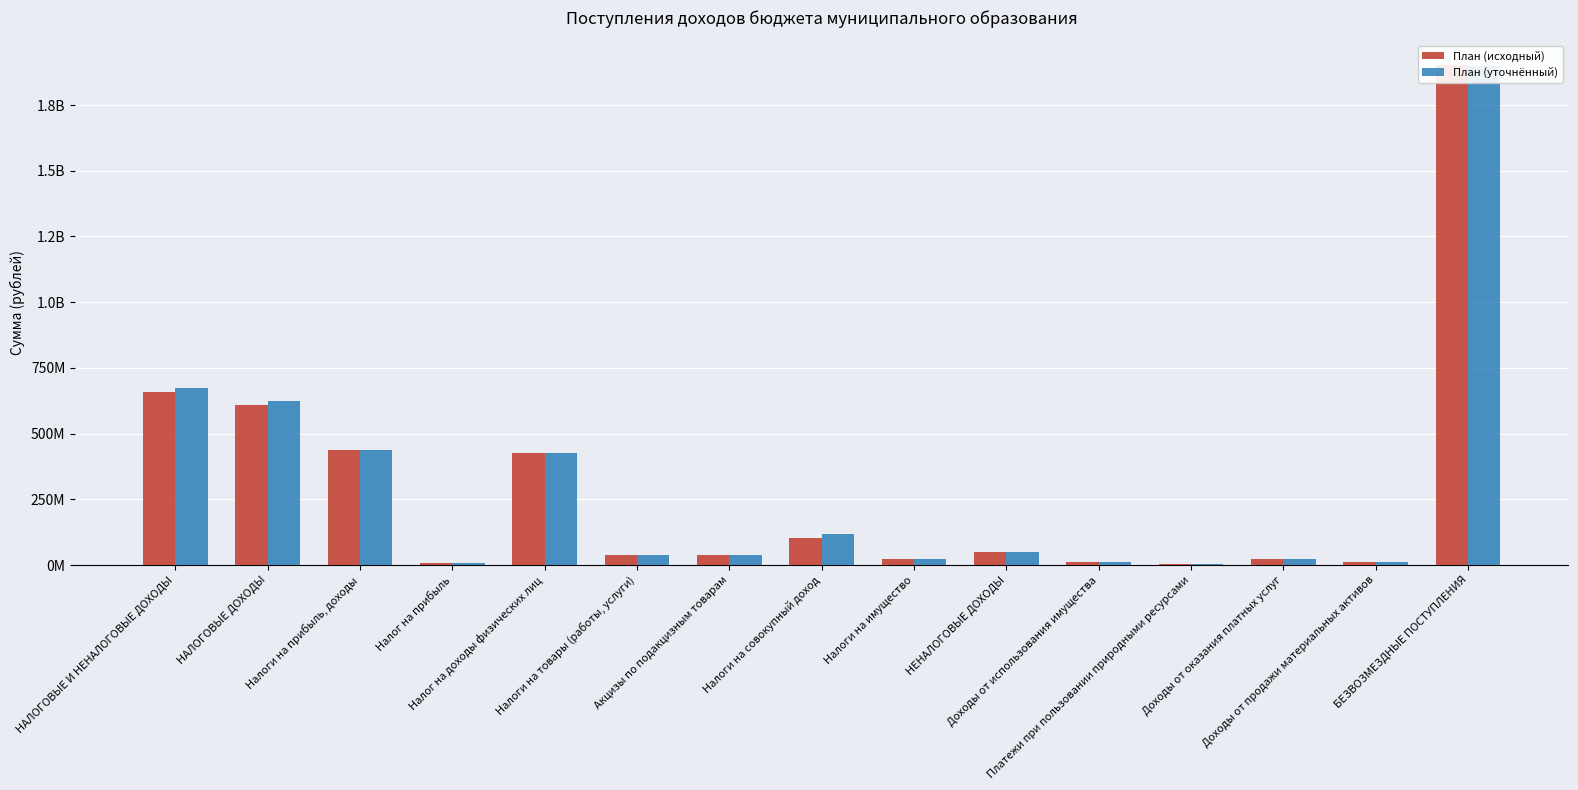

Which series has the largest range (max minus min)?

План (исходный)